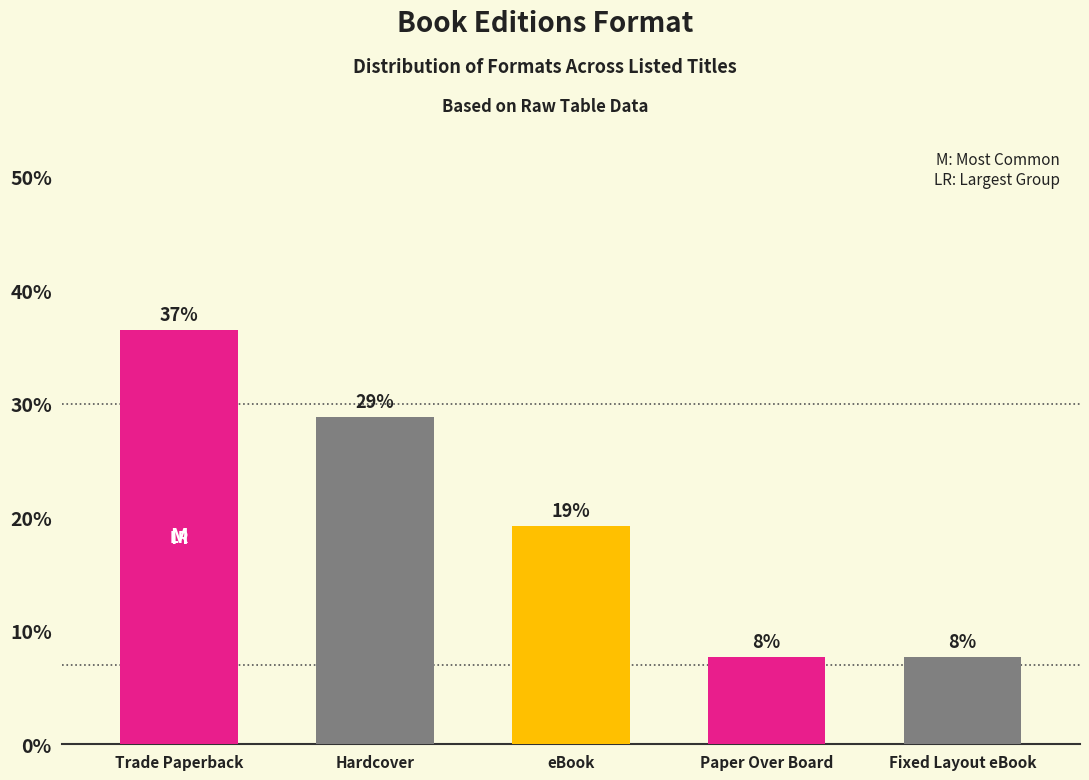

How many bars are there in total?

5